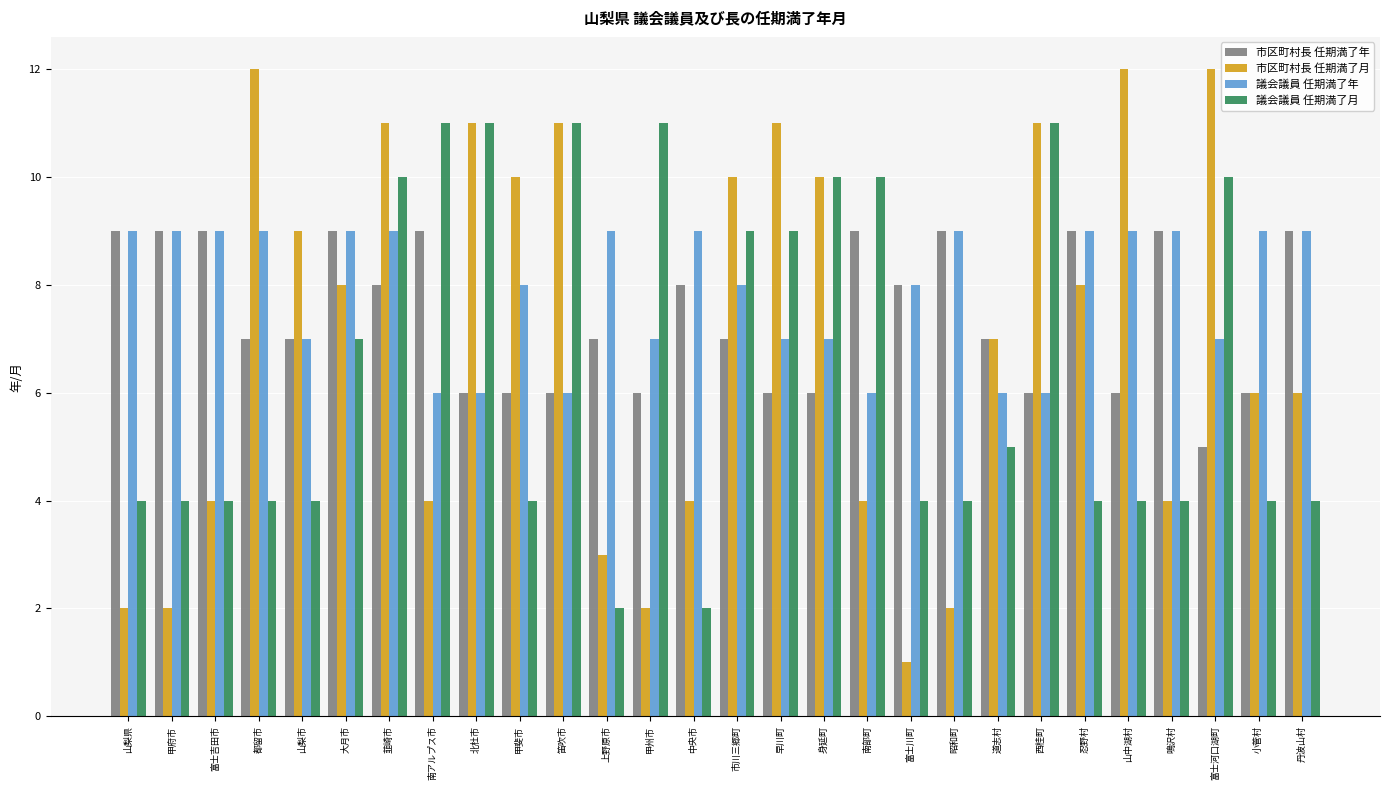

Rank the series by their average value, from highest to lowest.

議会議員 任期満了年, 市区町村長 任期満了年, 市区町村長 任期満了月, 議会議員 任期満了月